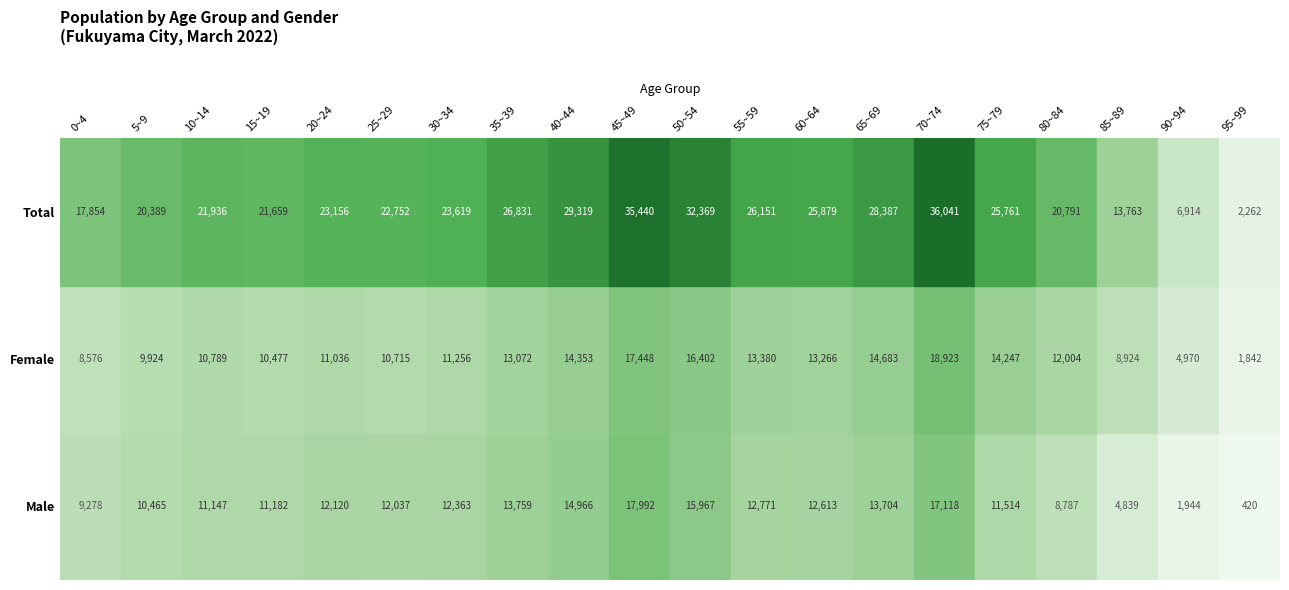

Where is Male nearest to the value 9206?

0~4